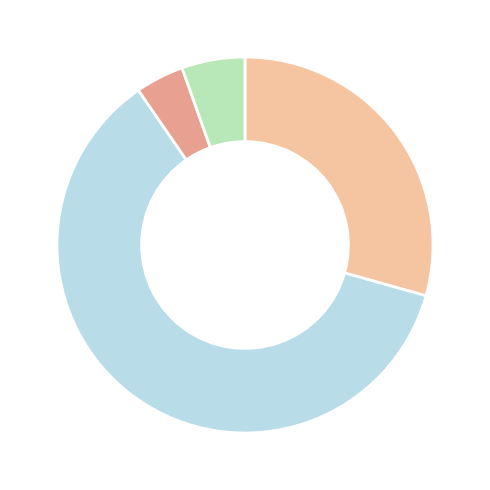

Does any single category account for the majority?

Yes